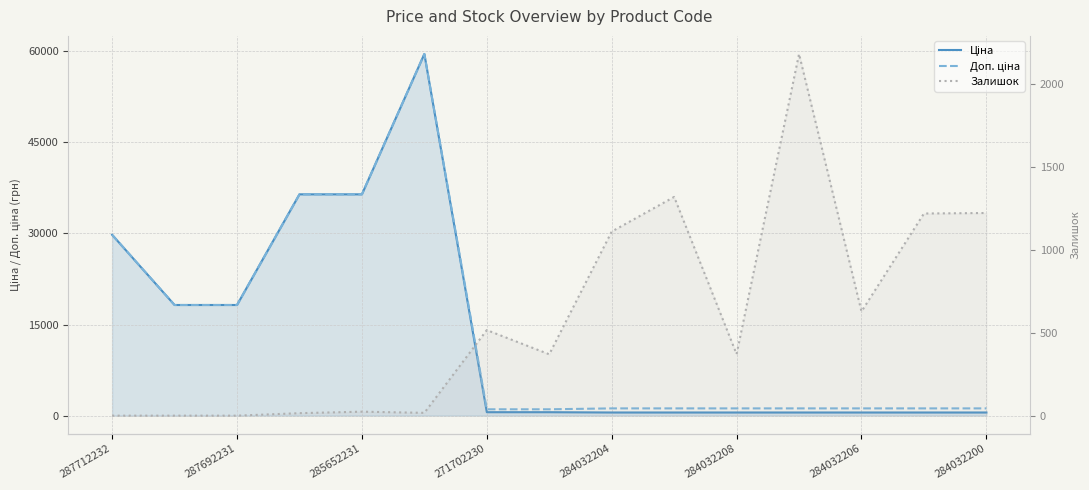

True or false: Ціна and Доп. ціна cross at least once.

False